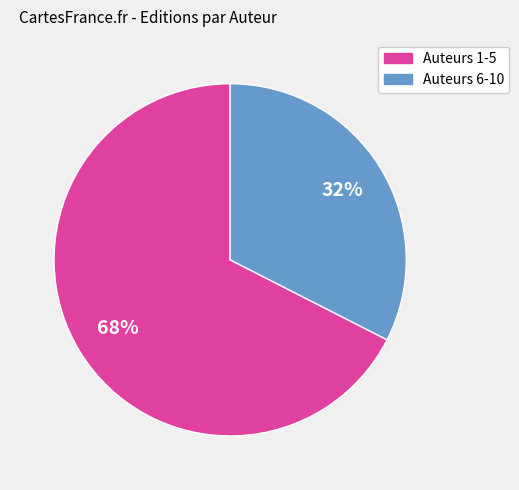

To the nearest percent, what is the average slice percentage?

50%